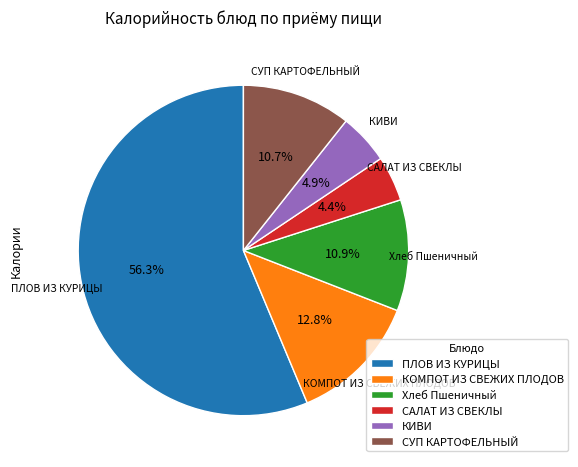

What portion of the pie excludes КИВИ?

95.1%